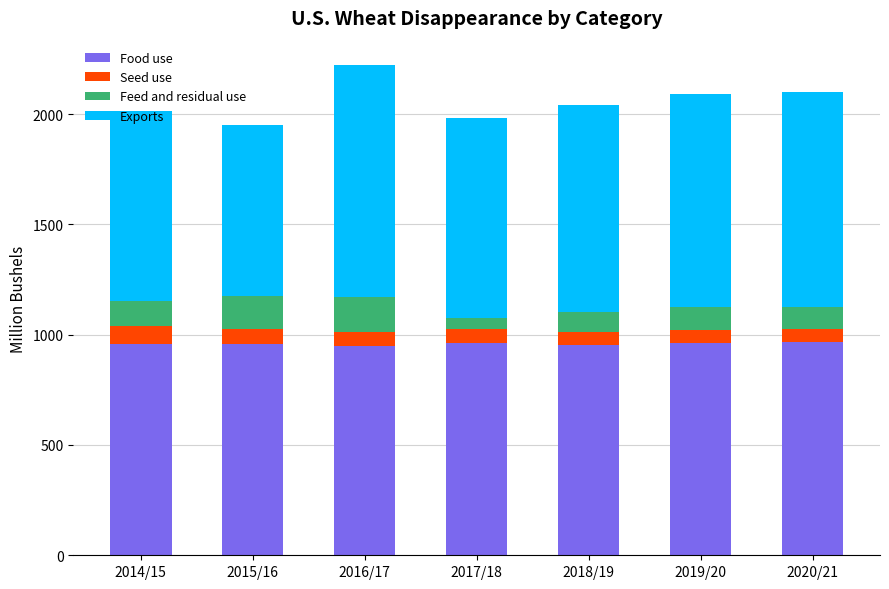

What is the sum of all Food use values?

6709.8